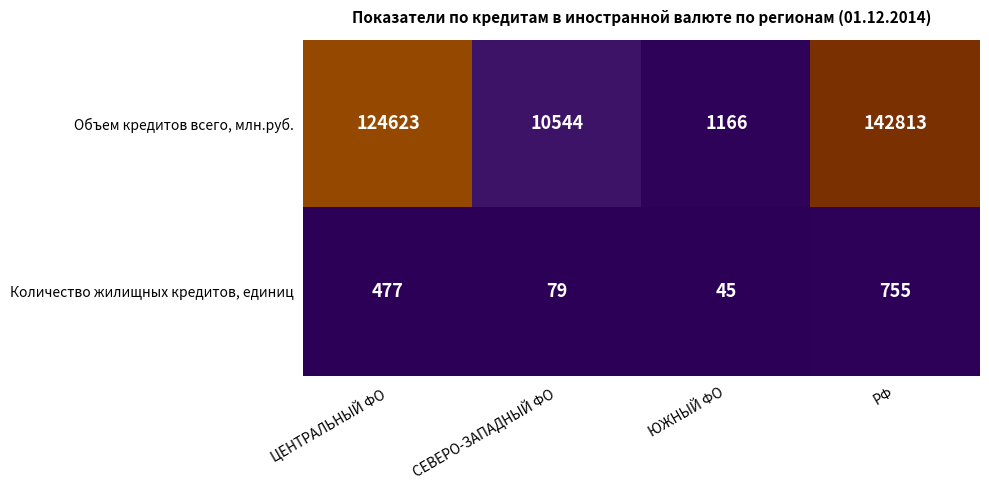

The Количество жилищных кредитов, единиц series shows 45 at ЮЖНЫЙ ФО. True or false?

True